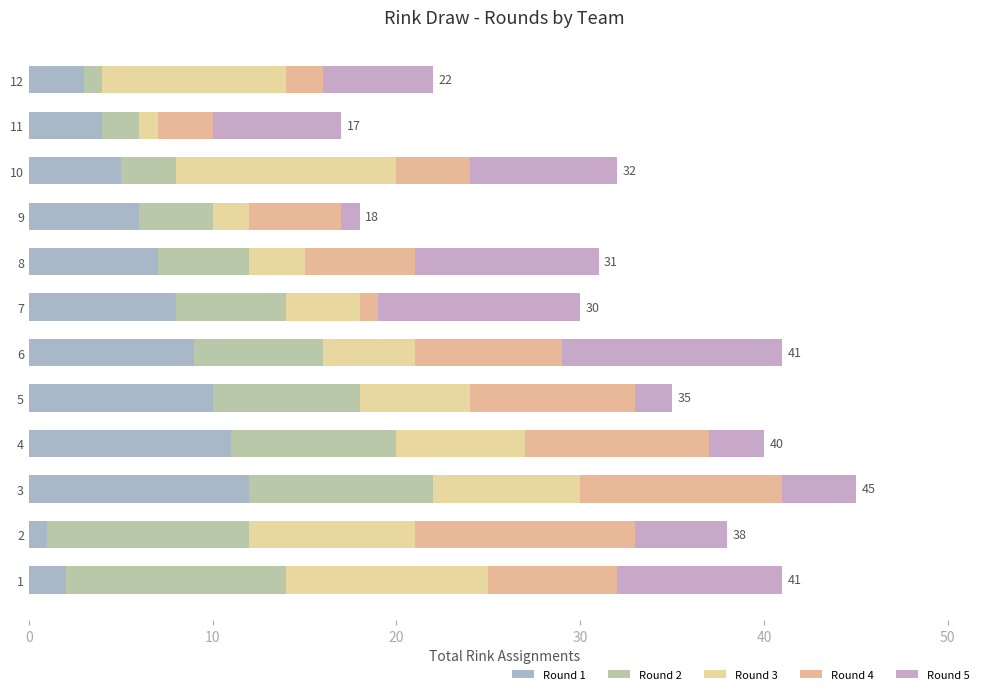

Which series has the widest spread of values?

Round 1